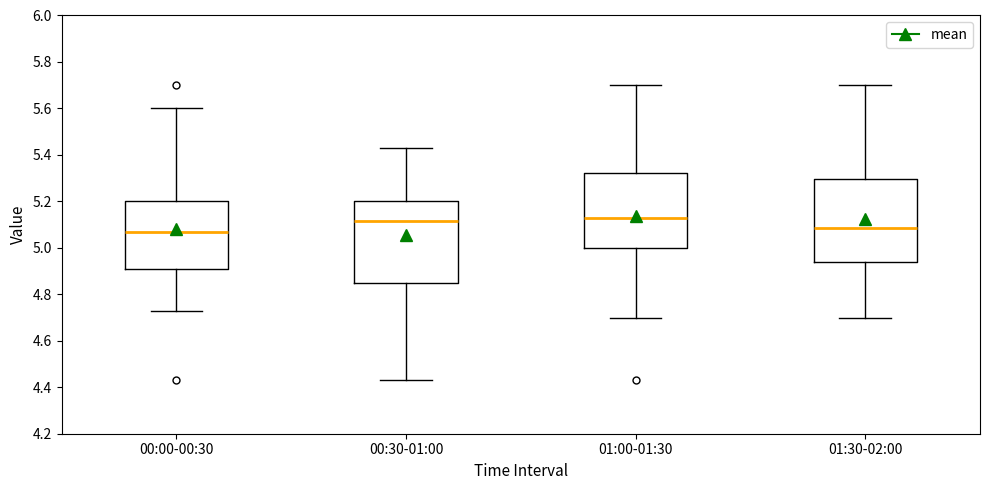

Reading left to right, read every box against the y-axis: the position of its median line, the range the box covers, and the ends of its whiskers. The values are not printed on the chart, so give them approximately, as read against the axis.

00:00-00:30: median 5.08, box 4.90 to 5.20, whiskers 4.74 to 5.60
00:30-01:00: median 5.12, box 4.84 to 5.20, whiskers 4.44 to 5.44
01:00-01:30: median 5.14, box 5.00 to 5.32, whiskers 4.70 to 5.70
01:30-02:00: median 5.08, box 4.94 to 5.30, whiskers 4.70 to 5.70